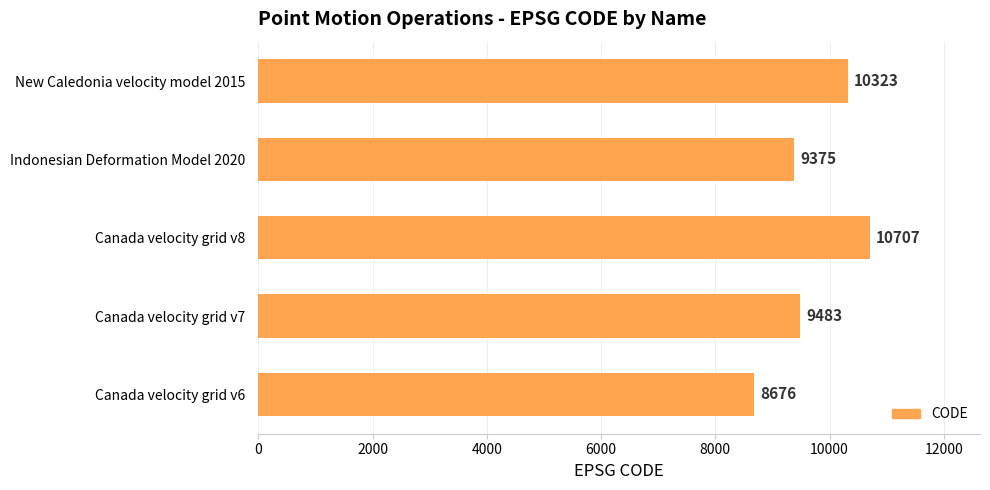

What is the change in value from Canada velocity grid v6 to New Caledonia velocity model 2015?

+1647